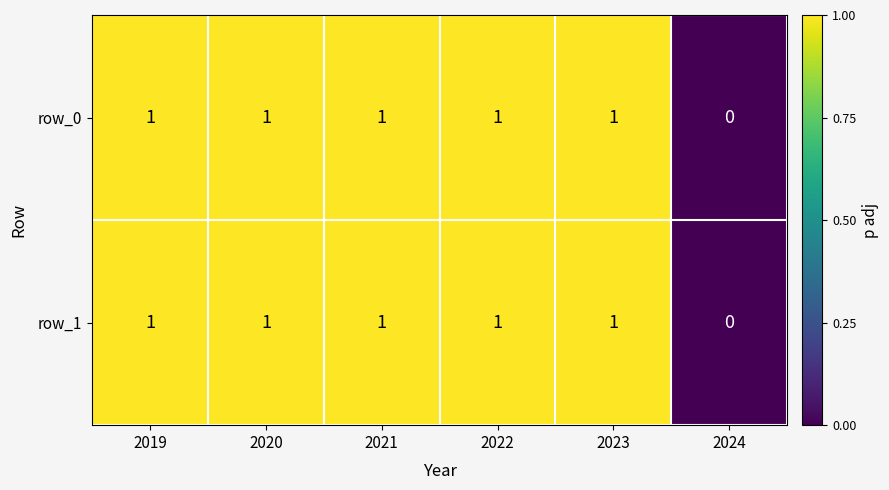

True or false: row_1 has a value of 0 at 2019.

False